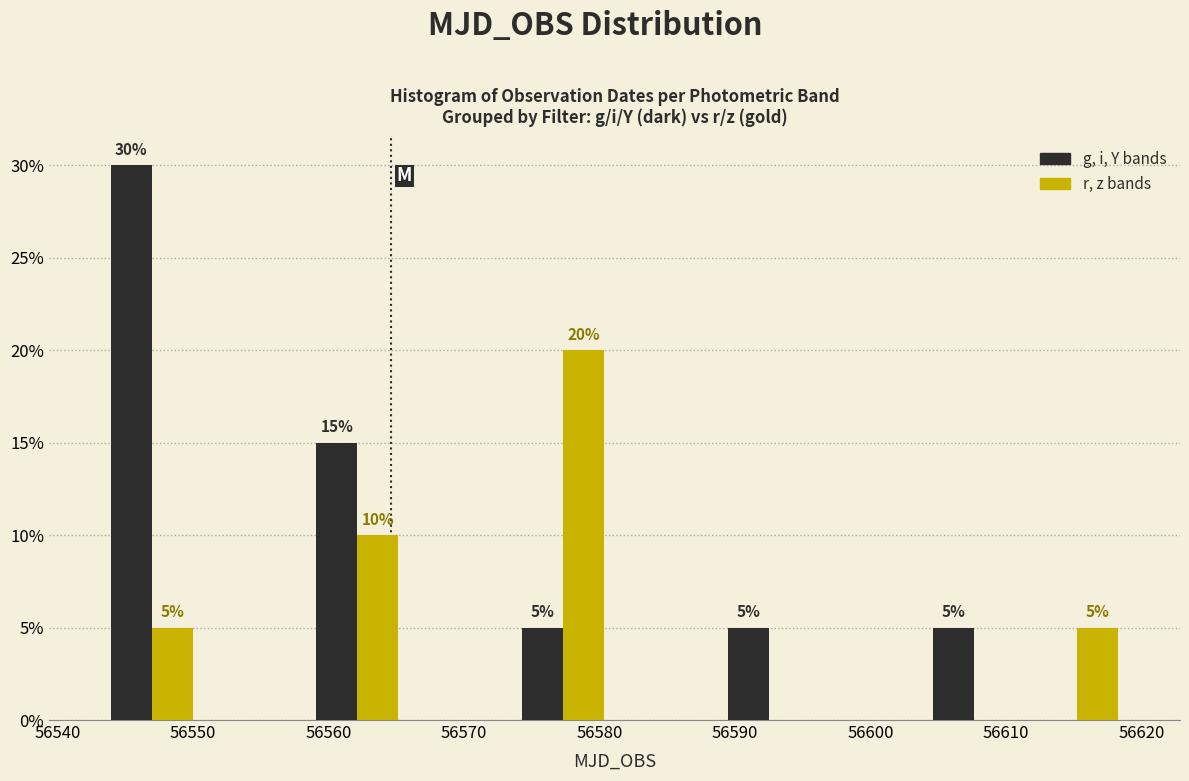

In the g, i, Y bands series, which range on the x-axis has the tallest bar?

56543 to 56551